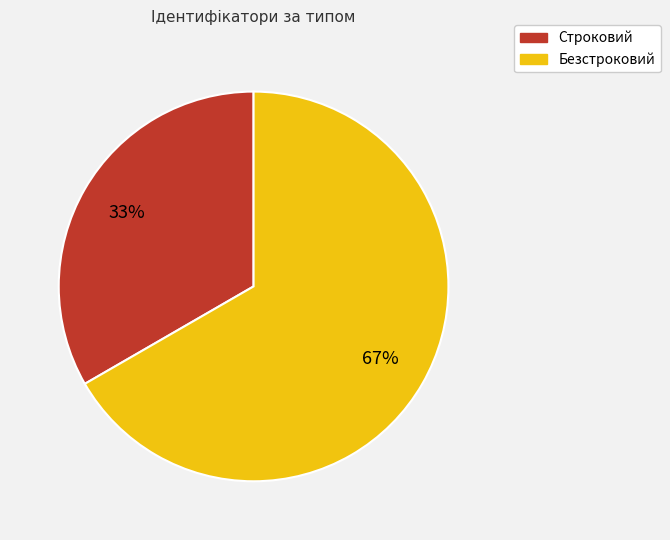

Which category has the smallest portion of the pie?

Строковий